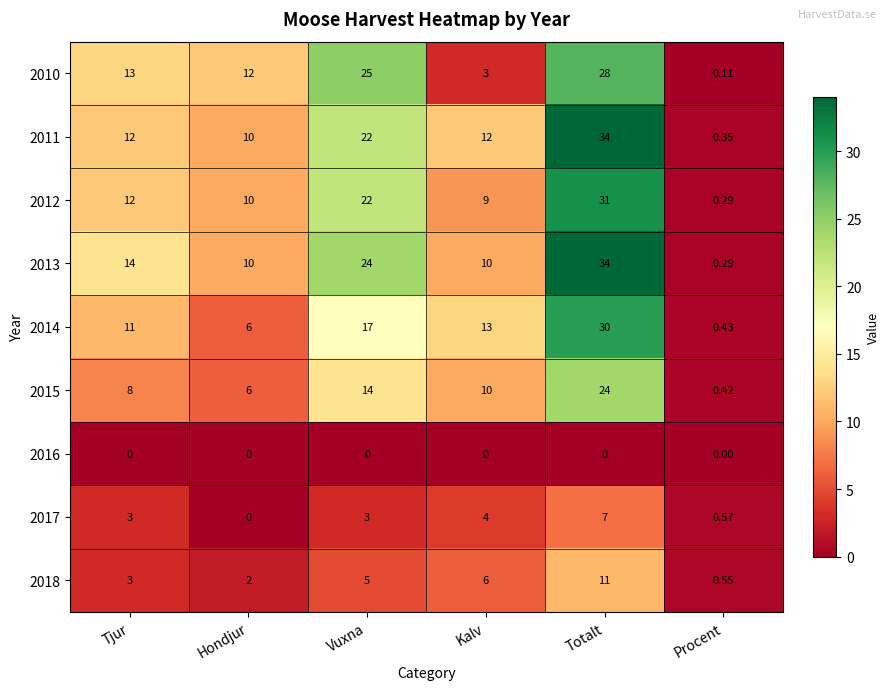

Count the number of data series in this chart.

9